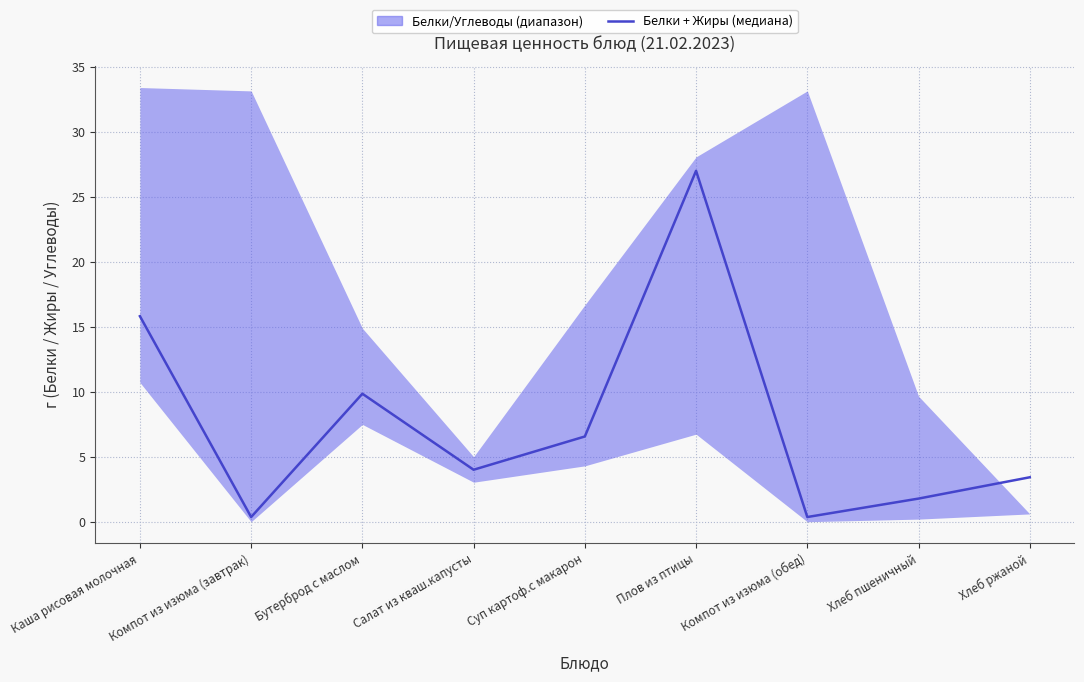

Which category has the highest value across all series?

Плов из птицы